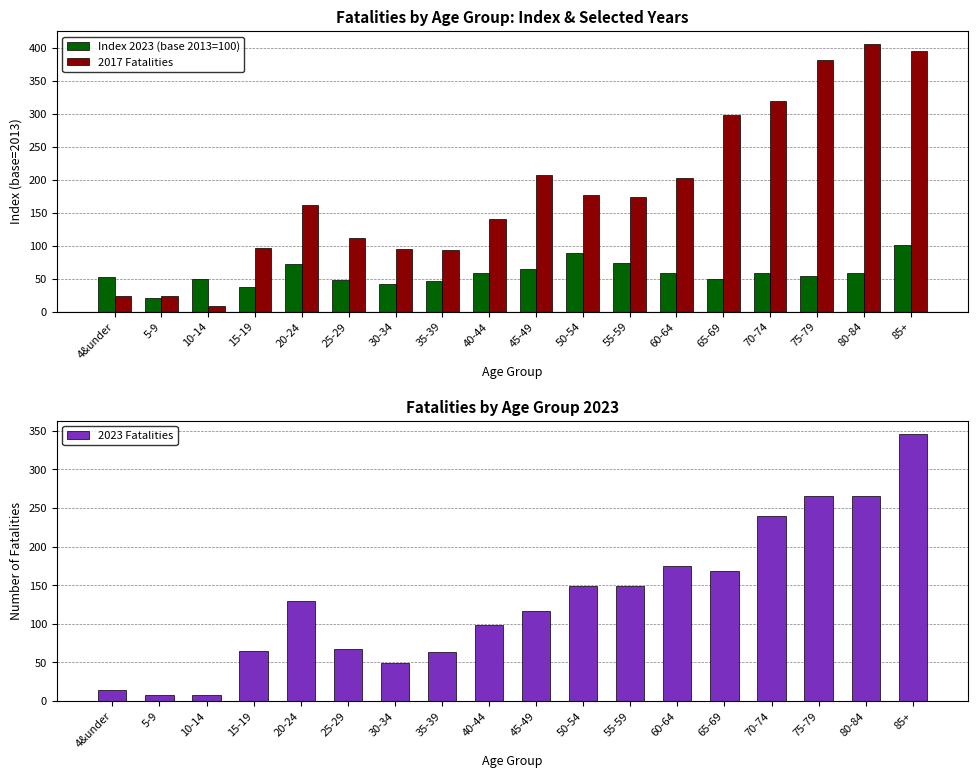

What are all the series names shown in the legend?

Index 2023 (base 2013=100), 2017 Fatalities, 2023 Fatalities